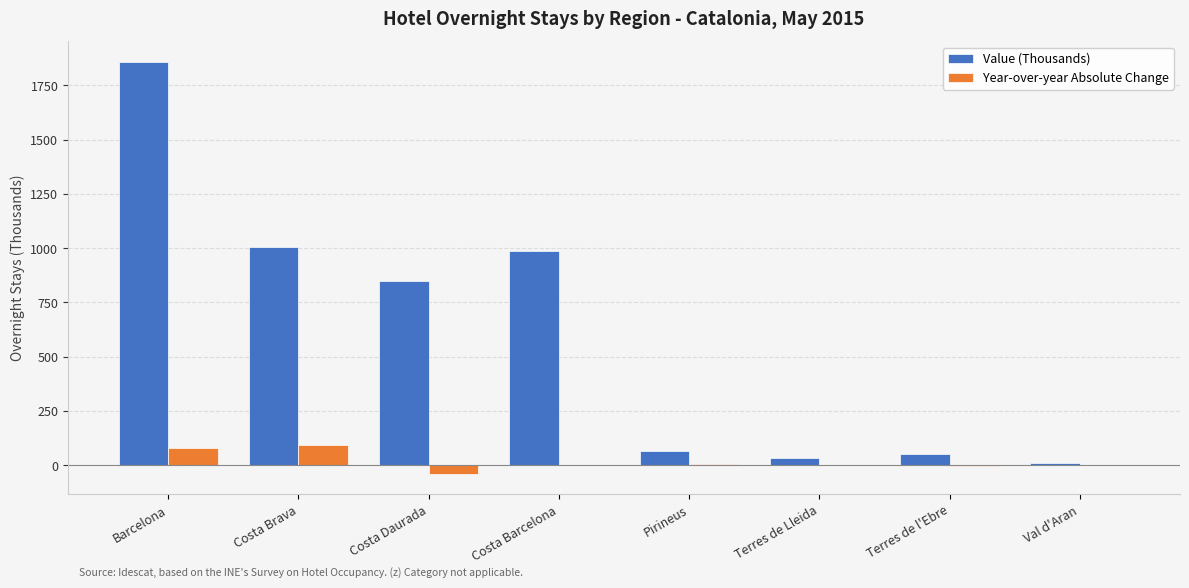

How many series are shown in this chart?

2